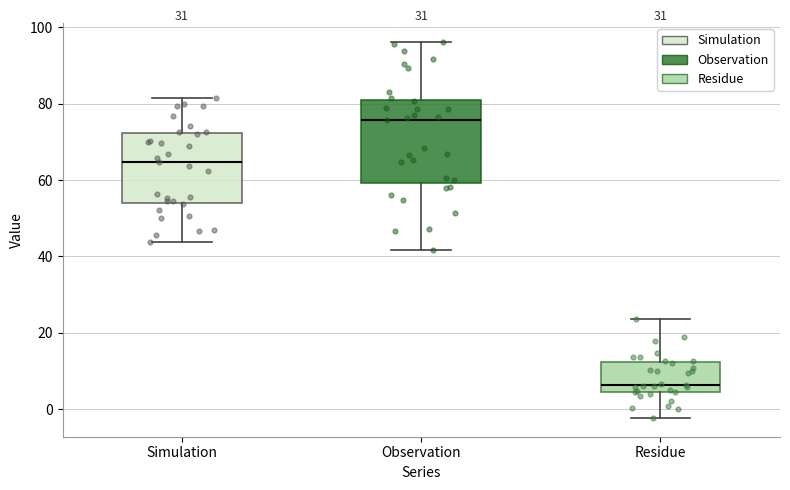

Reading left to right, read every box against the y-axis: the position of its median line, the range the box covers, and the ends of its whiskers. The values are not printed on the chart, so give them approximately, as read against the axis.

Simulation: median 64, box 54 to 72, whiskers 44 to 82
Observation: median 76, box 60 to 82, whiskers 42 to 96
Residue: median 6, box 4 to 12, whiskers -2 to 24